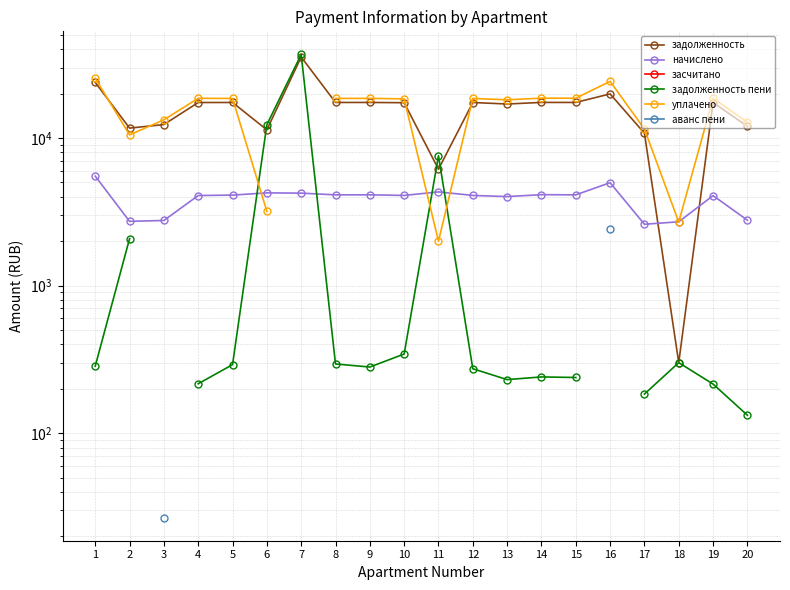

How many intersections are there between задолженность and начислено?

2